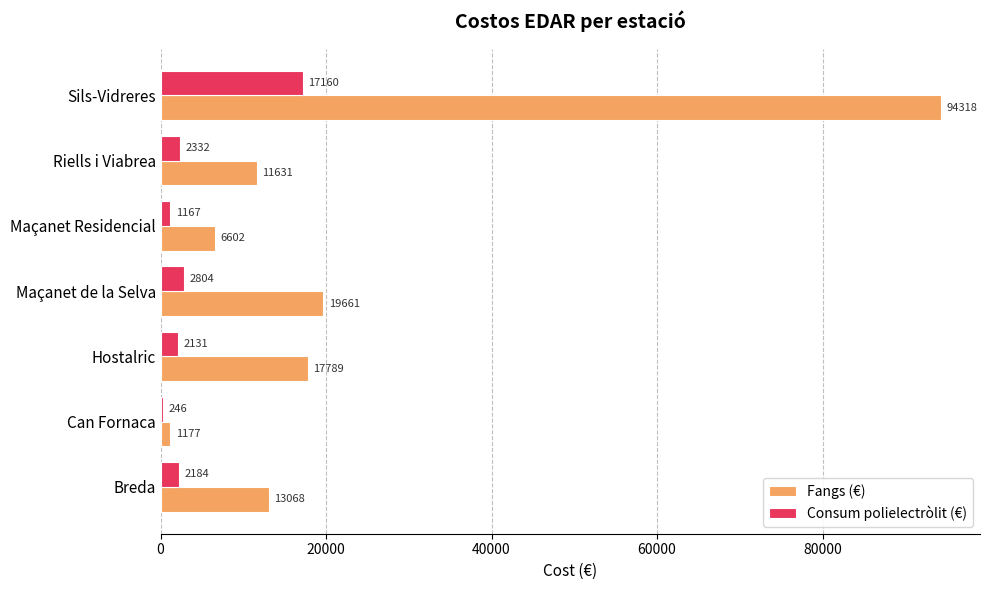

Between Breda and Sils-Vidreres, which series saw the biggest shift?

Fangs (€)